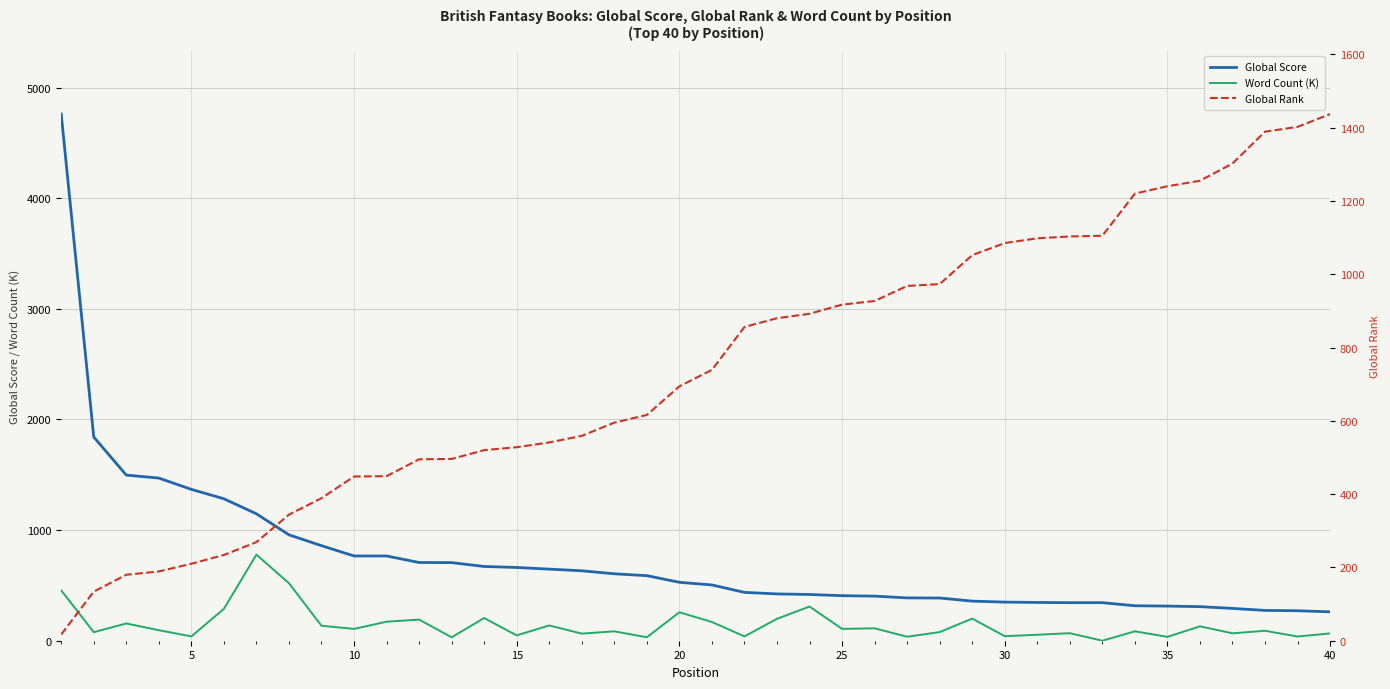

True or false: Global Score and Word Count (K) cross at least once.

False